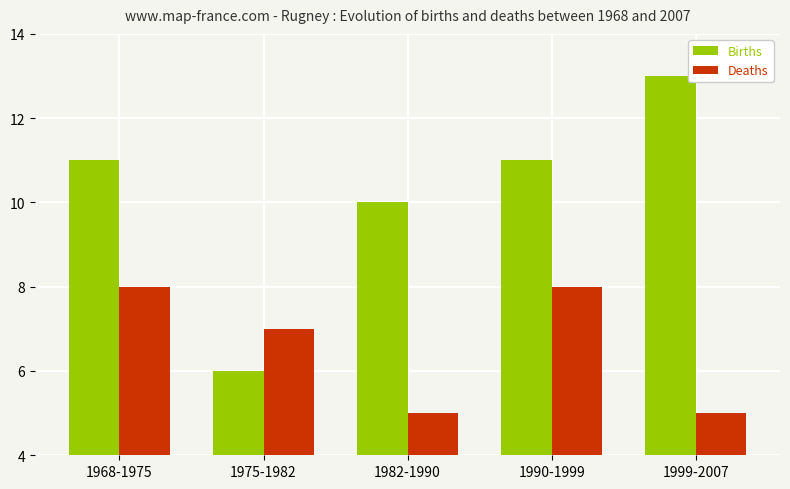

Are the bars horizontal?

No